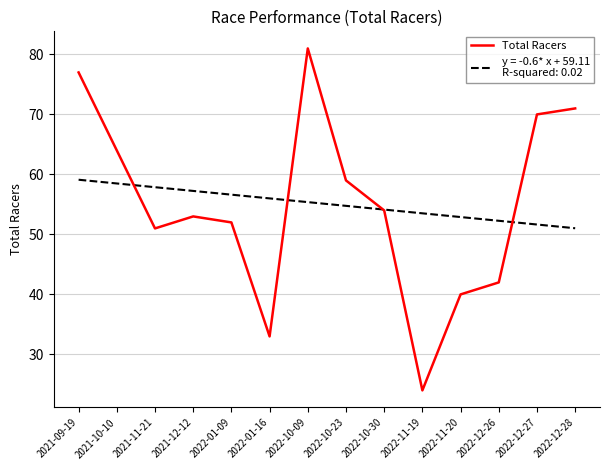

What is the smallest value displayed?

24.0